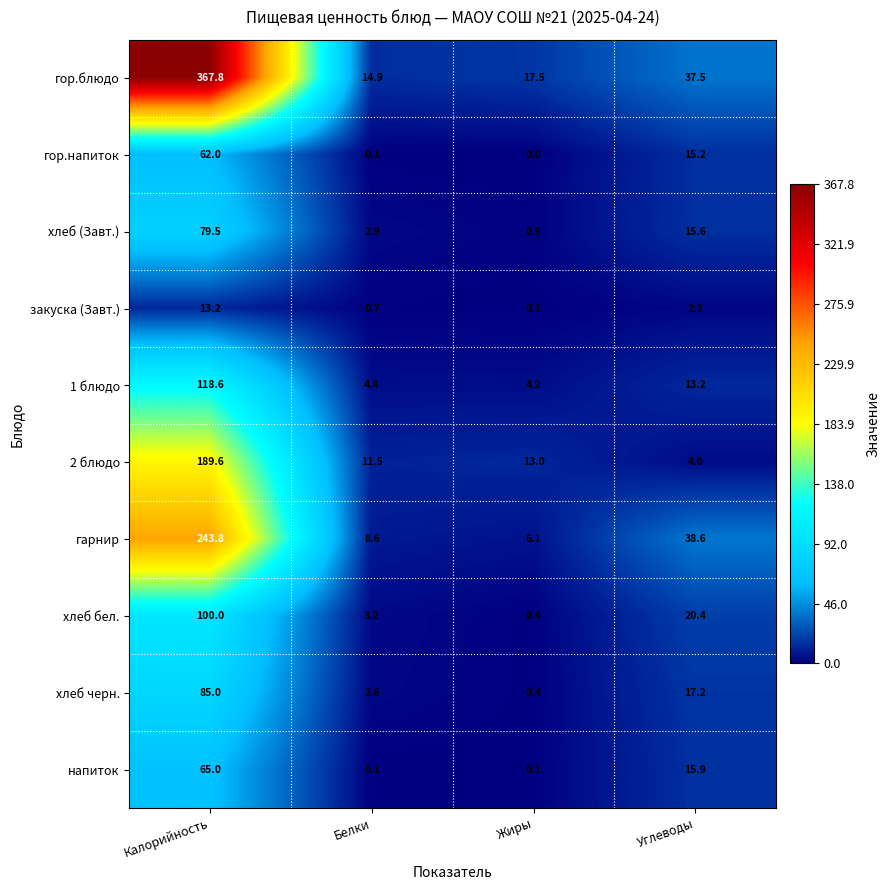

What is the total value across all series at Жиры?

42.7